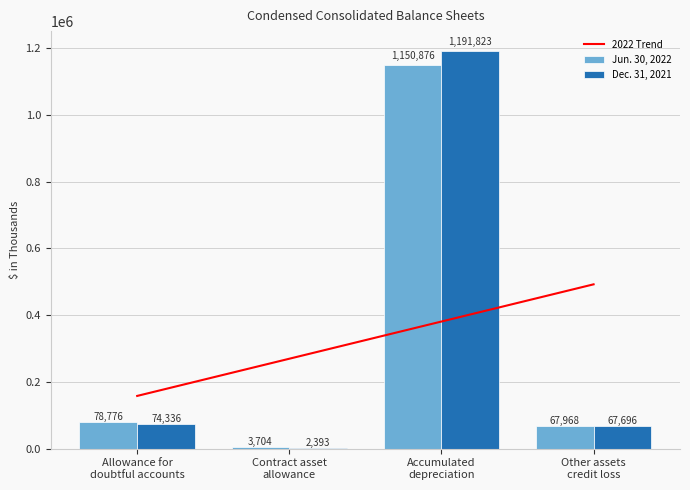

Count the number of categories in the chart.

4